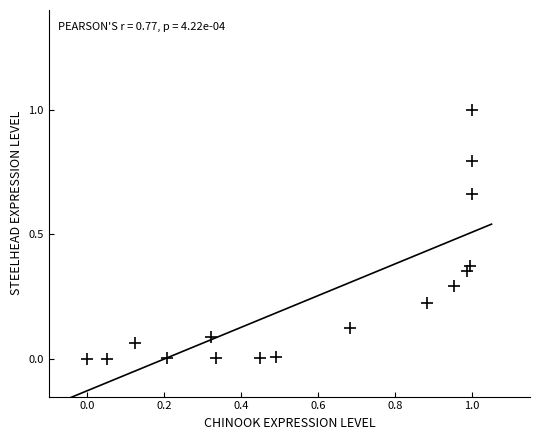

What is the range of Y values (max minus min)?

1.0